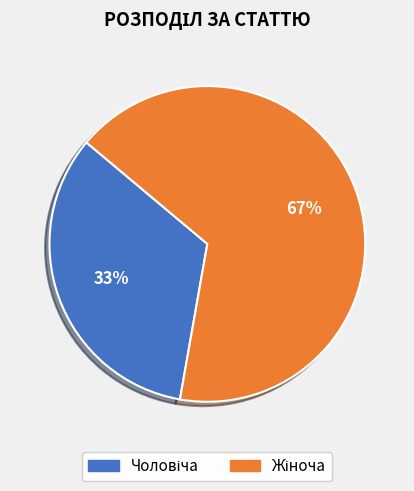

Does any single category account for the majority?

Yes